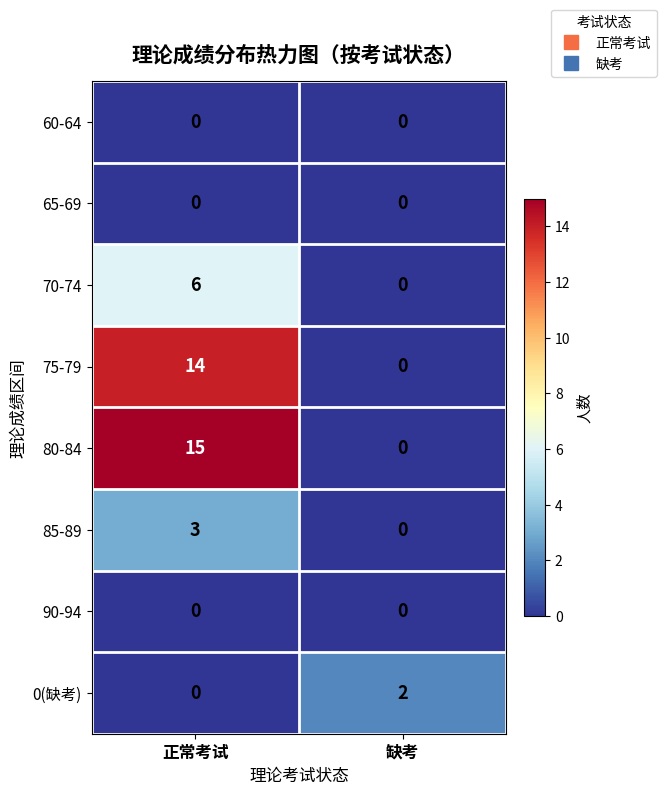

Reading left to right, what are all the values shown in this chart?

60-64: 0	0
65-69: 0	0
70-74: 6	0
75-79: 14	0
80-84: 15	0
85-89: 3	0
90-94: 0	0
0(缺考): 0	2